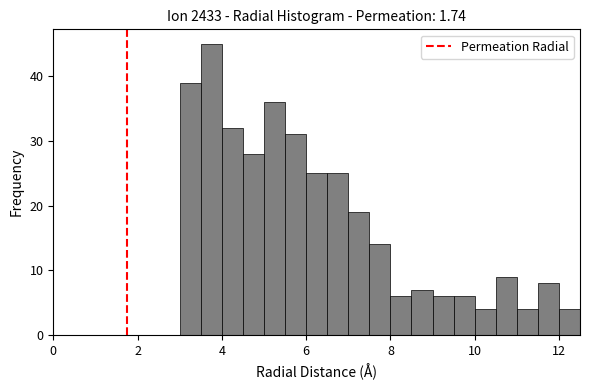

Around what value on the x-axis is the tallest bar? Give the approximate position of its centre, as read against the axis.

3.8